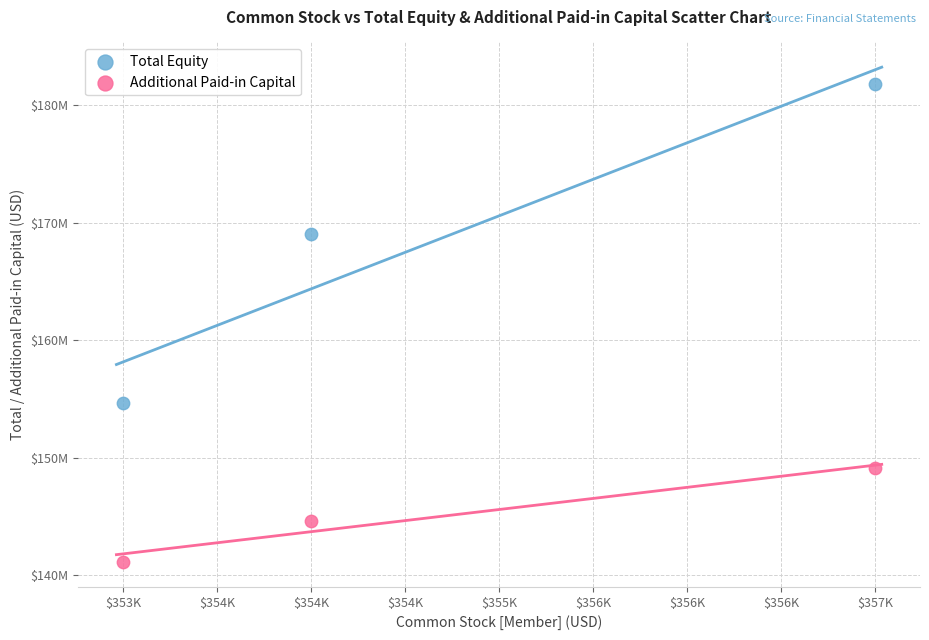

Which series reaches the minimum Y coordinate?

Additional Paid-in Capital